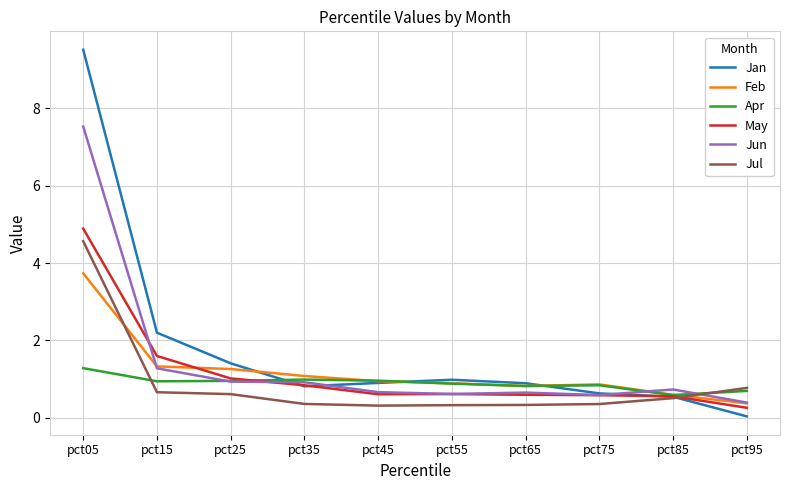

True or false: Jul and Jan cross at least once.

True